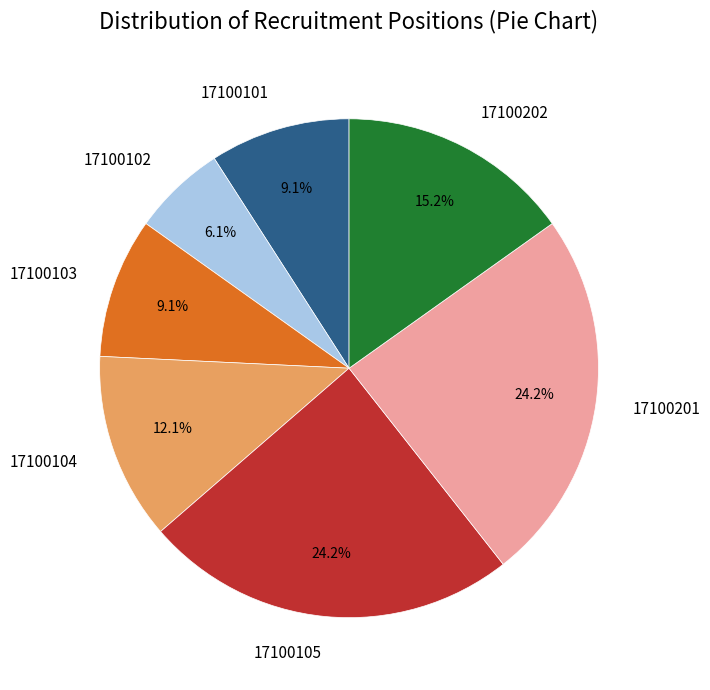

Which category has the smallest portion of the pie?

17100102